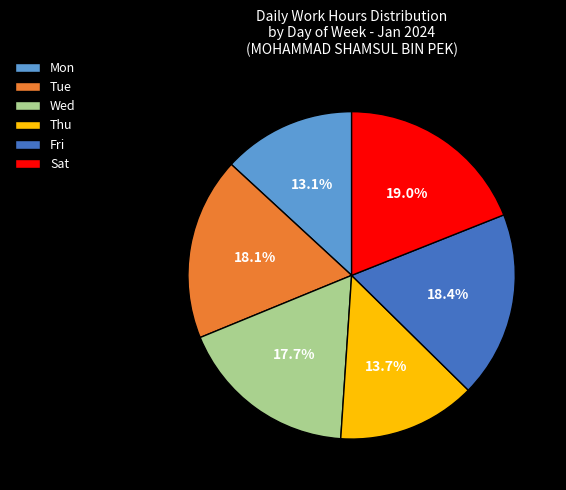

What is the ratio of the value at Mon to the value at Wed?

0.7